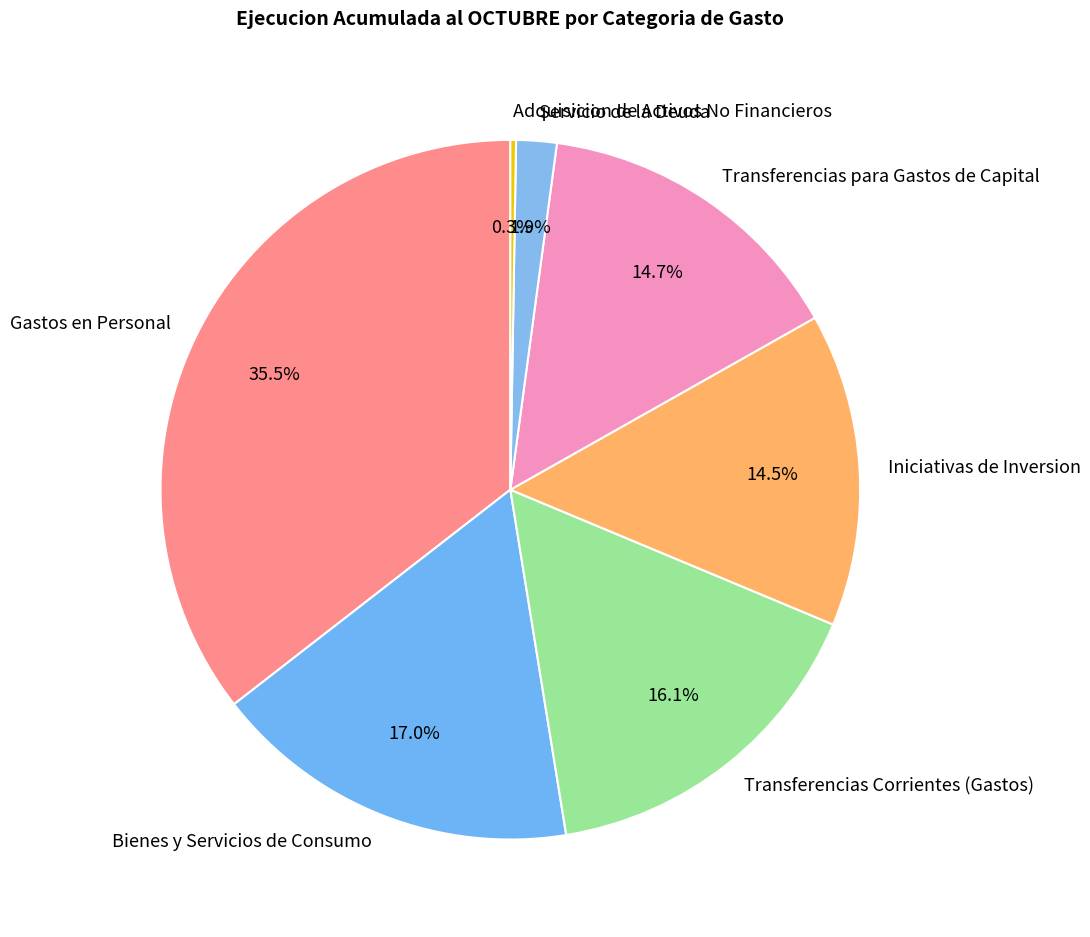

The Transferencias Corrientes (Gastos) slice represents 16% of the pie. True or false?

True